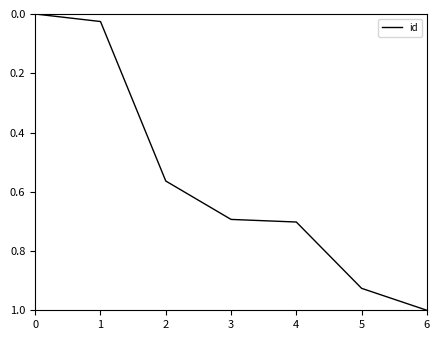

What is the greatest value displayed?

1.0